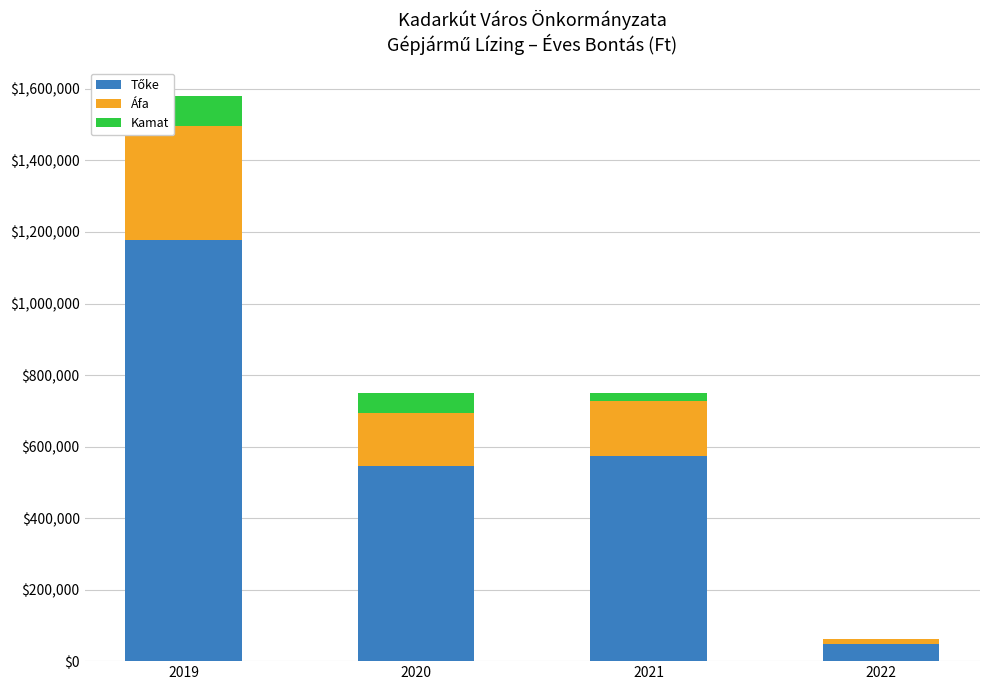

What is the total value across all series at 2020?

749867.0